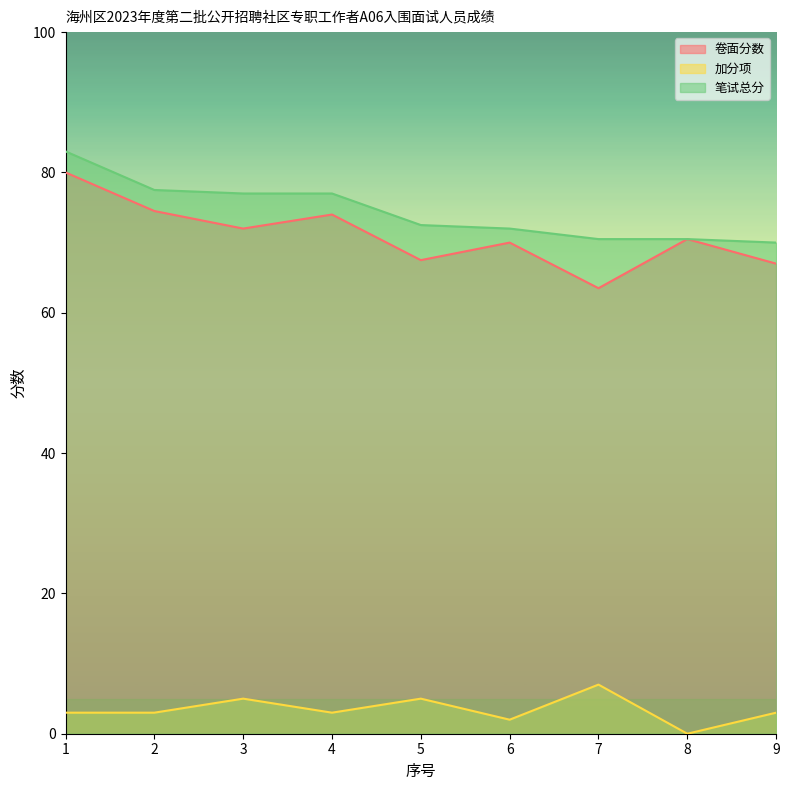

What is the total value across all series at 9?

140.0